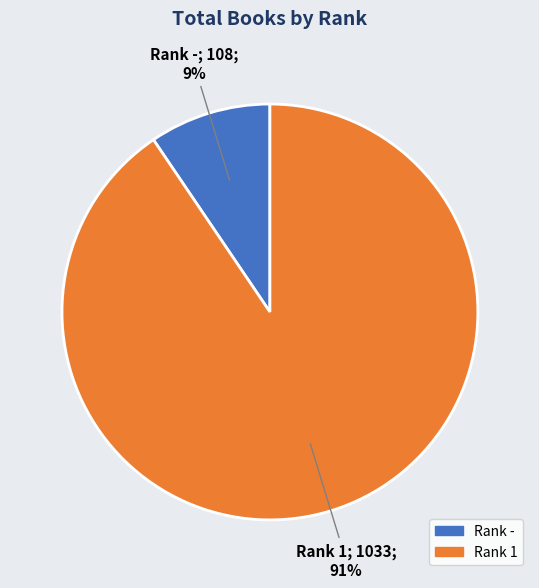

Is there any slice that represents more than half of the pie?

Yes